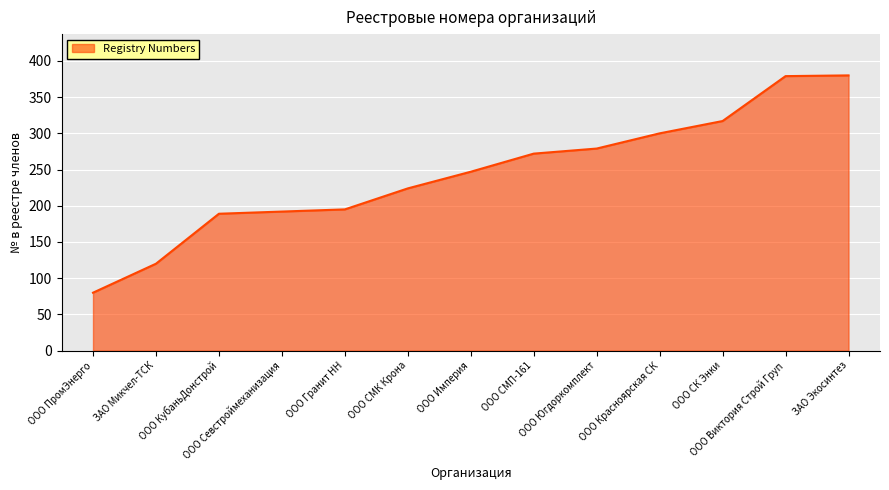

What is the minimum value shown in the chart?

80